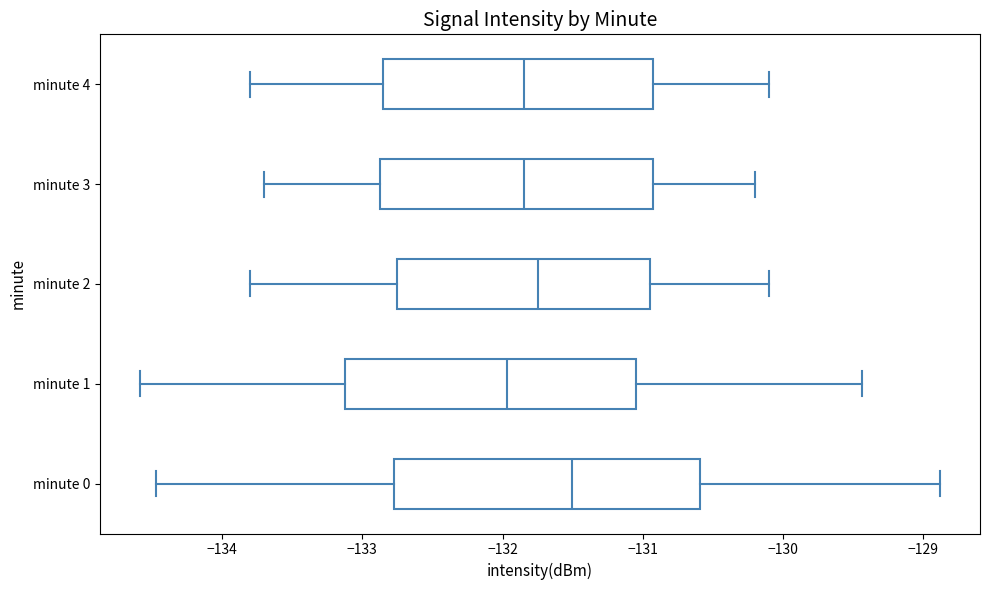

Comparing the boxes themselves (not the whiskers), which one is the widest?

minute 0